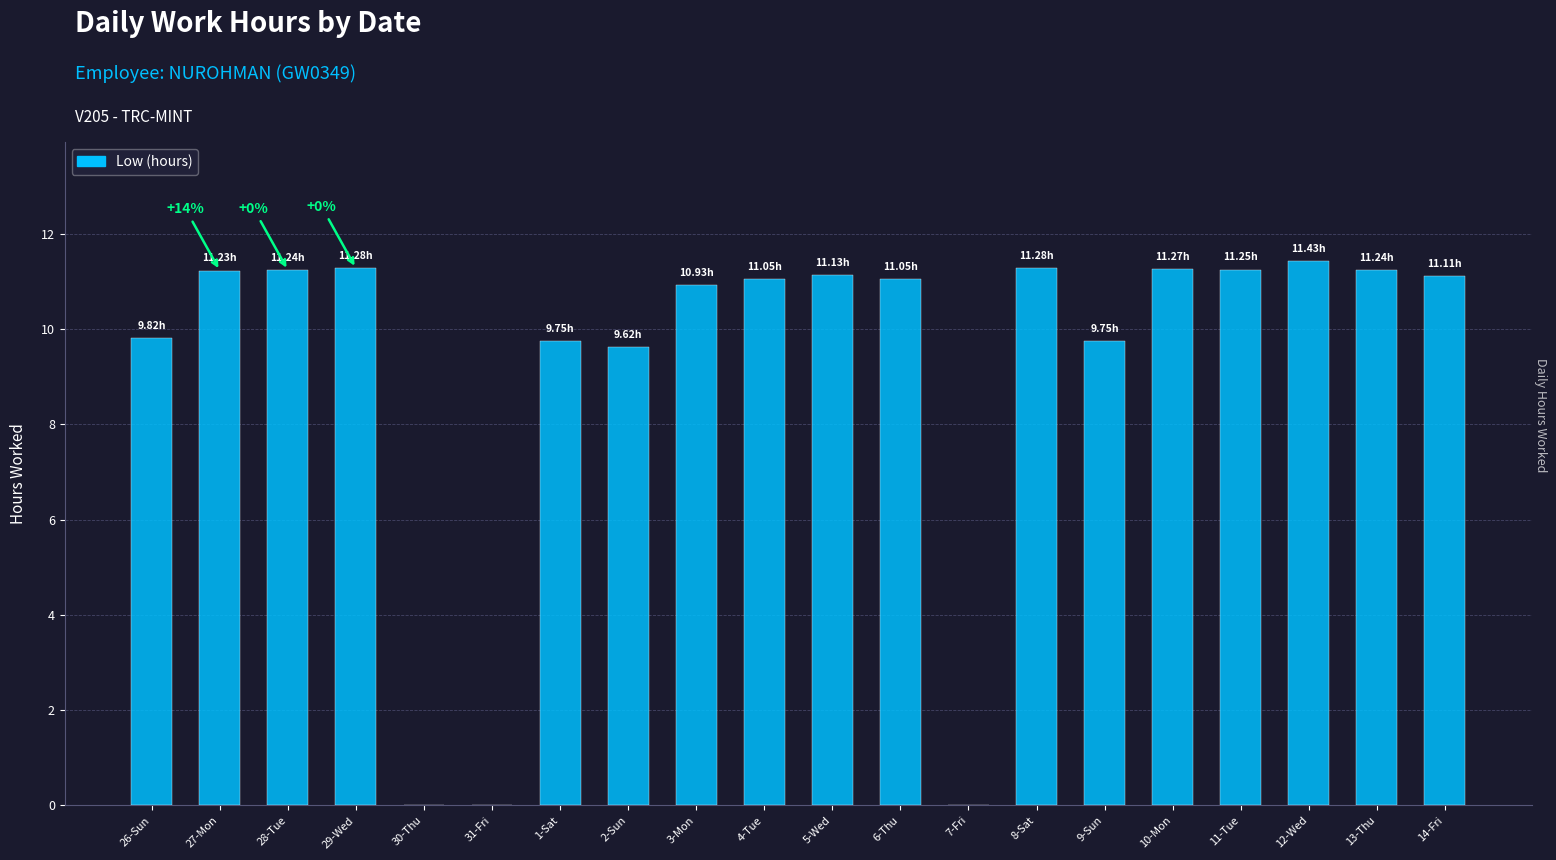

What is the average value?

9.2